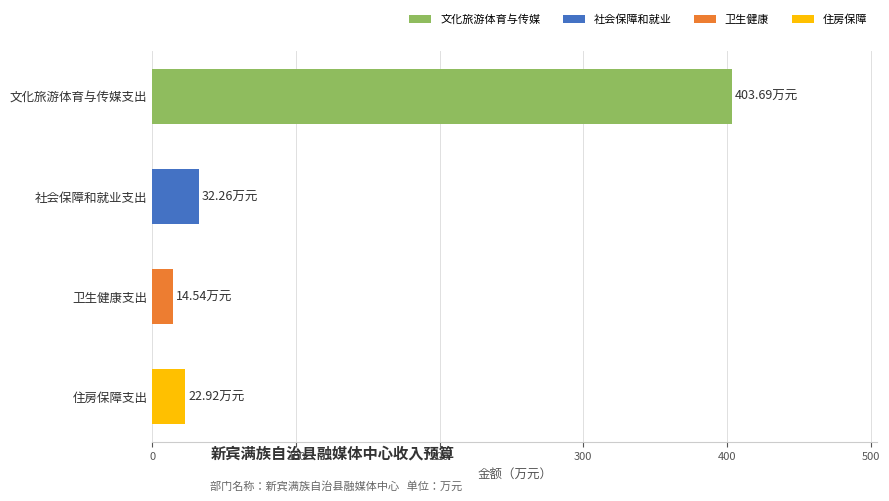

What is the difference between the values at 住房保障支出 and 社会保障和就业支出?

9.3